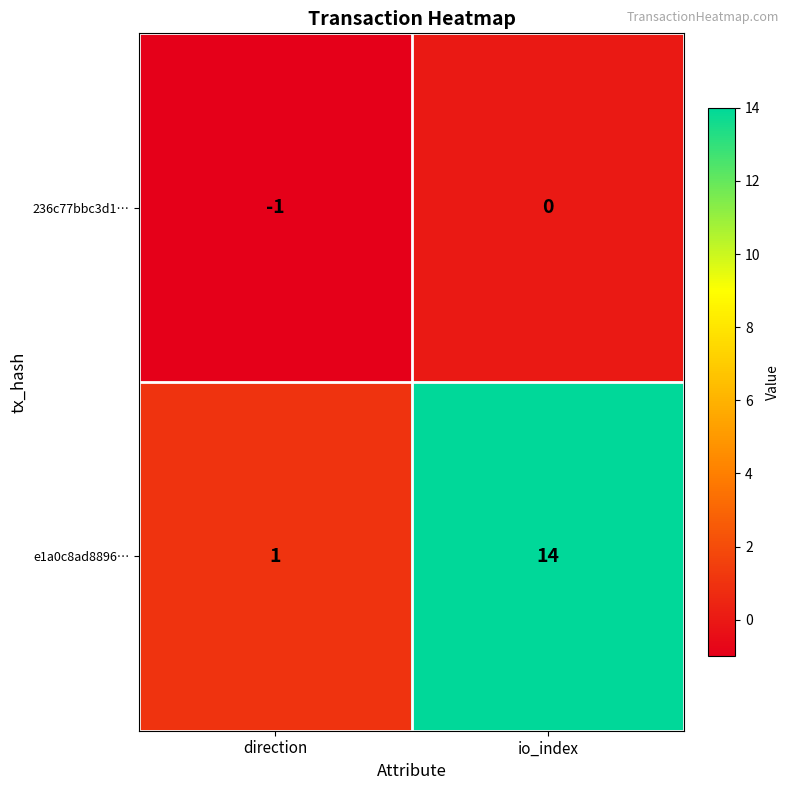

Reading left to right, list all the values displayed in this chart.

236c77bbc3d1…: direction=-1	io_index=0
e1a0c8ad8896…: direction=1	io_index=14